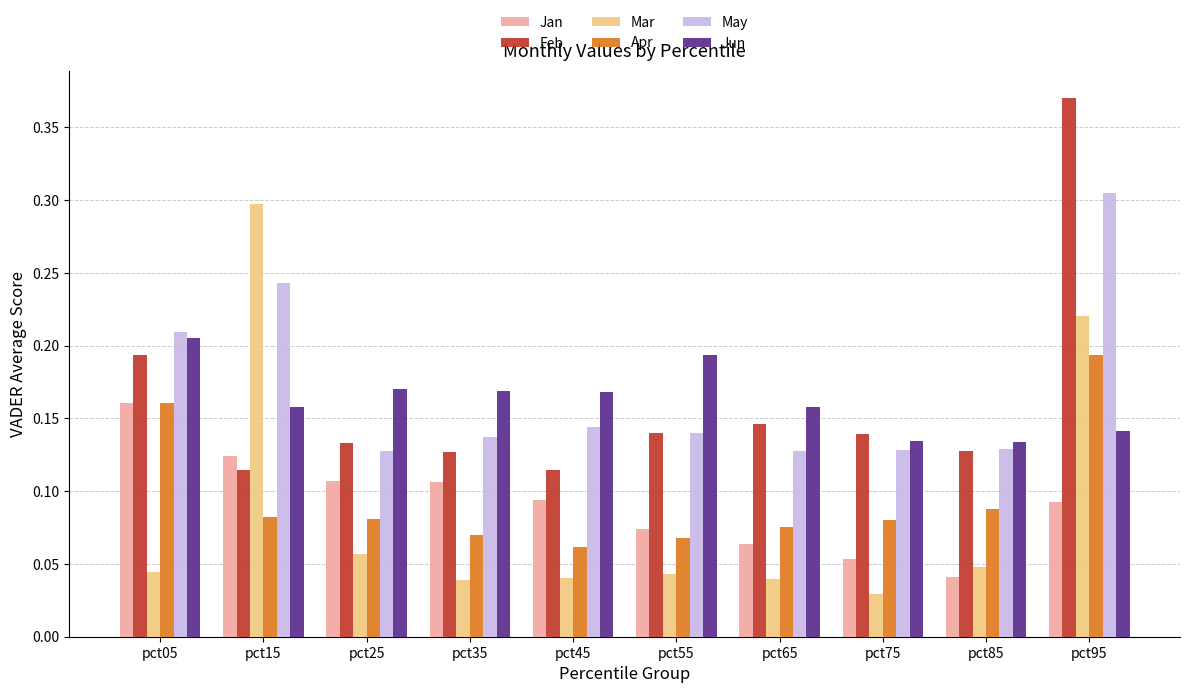

Between pct35 and pct85, which series saw the biggest shift?

Jan